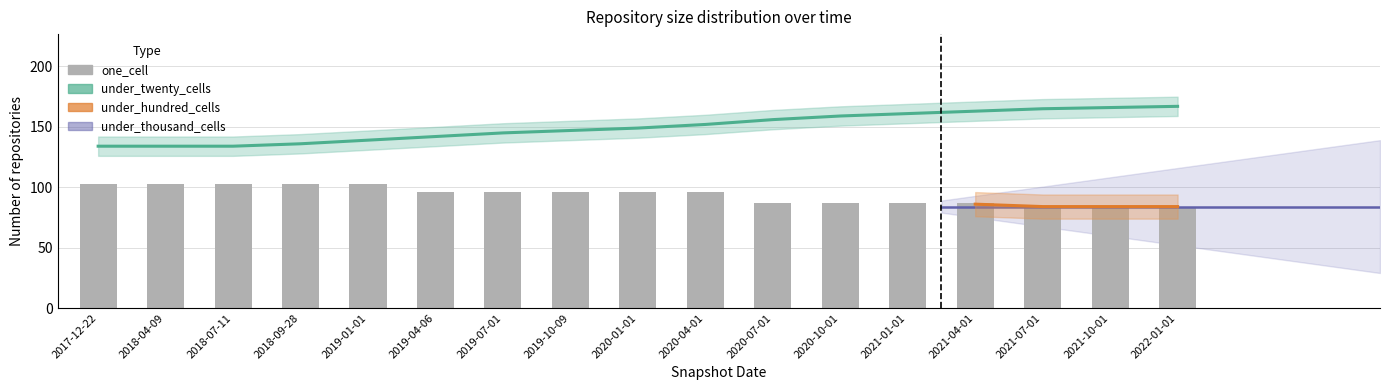

What is the label of the 12th bar from the left?

2020-10-01